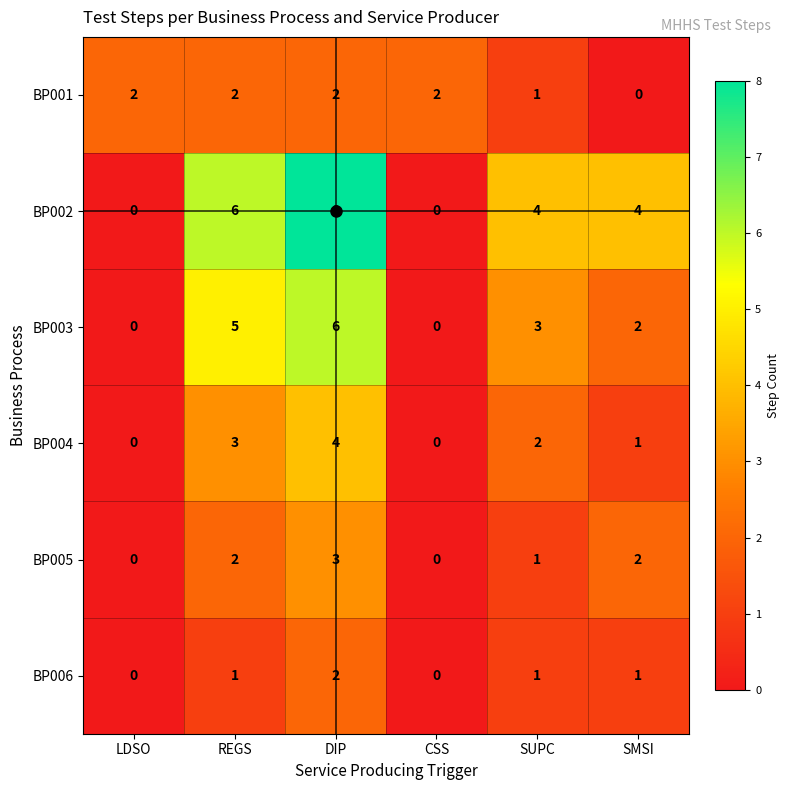

Where is BP001 nearest to the value 1?

SUPC